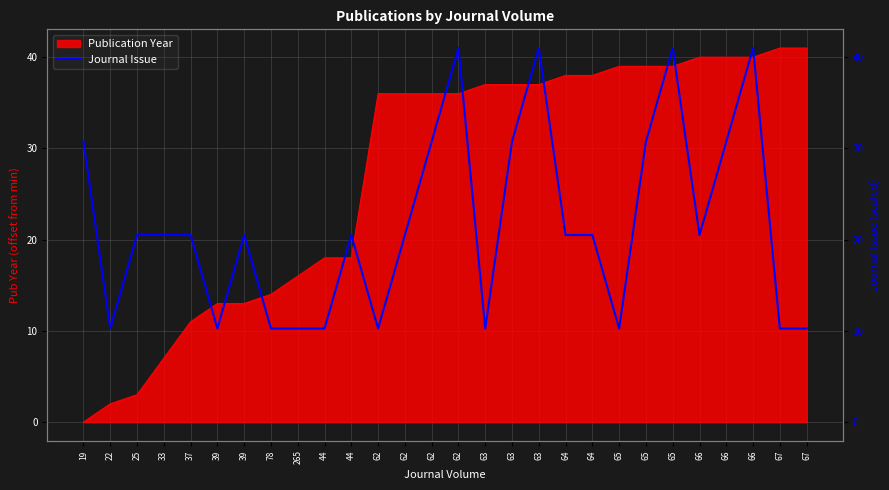

True or false: the data shows 33.4 at 25.

False